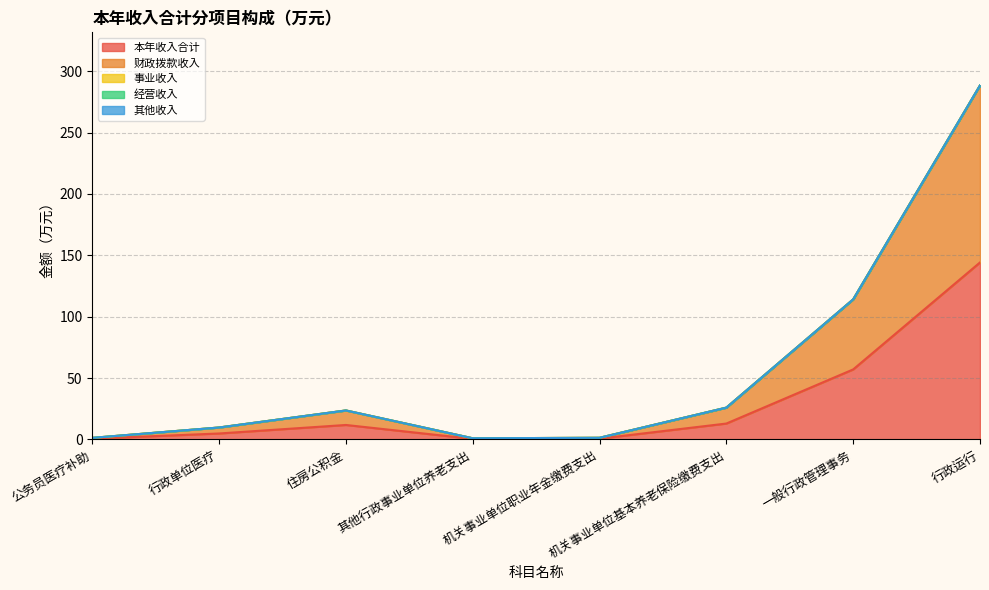

Rank the series by their maximum value, from highest to lowest.

本年收入合计, 财政拨款收入, 事业收入, 经营收入, 其他收入